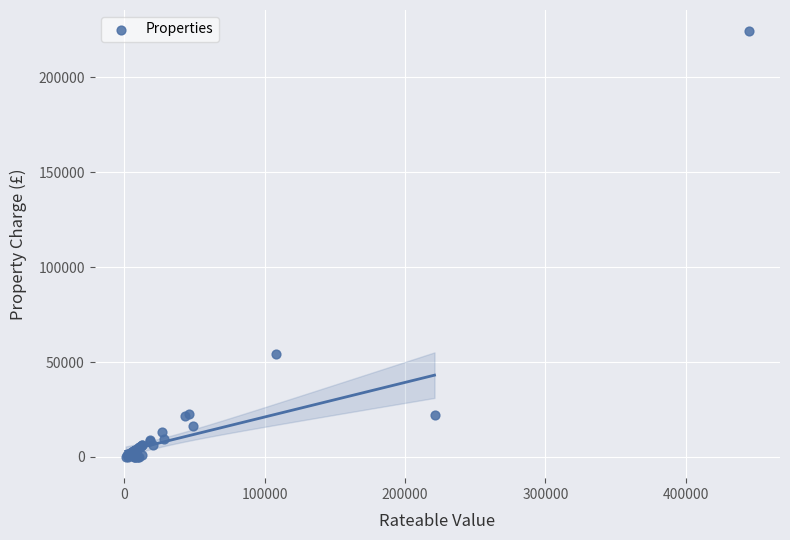

What Y value in the scatter plot is closest to 112140?

54432.0